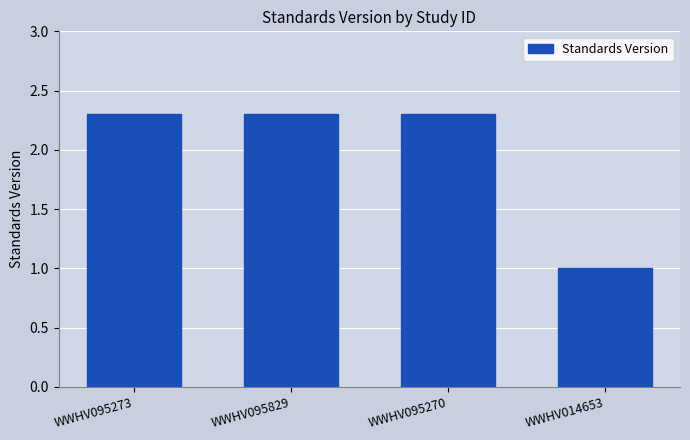

Reading left to right, list all the values displayed in this chart.

2.3	2.3	2.3	1.0